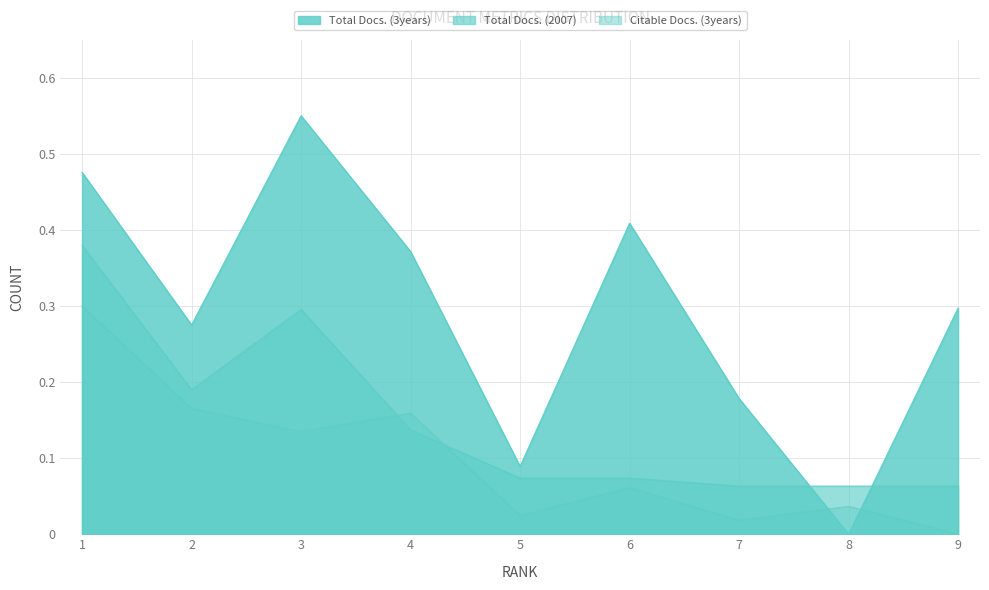

Rank the series at 3 from lowest to highest value.

Citable Docs. (3years), Total Docs. (2007), Total Docs. (3years)